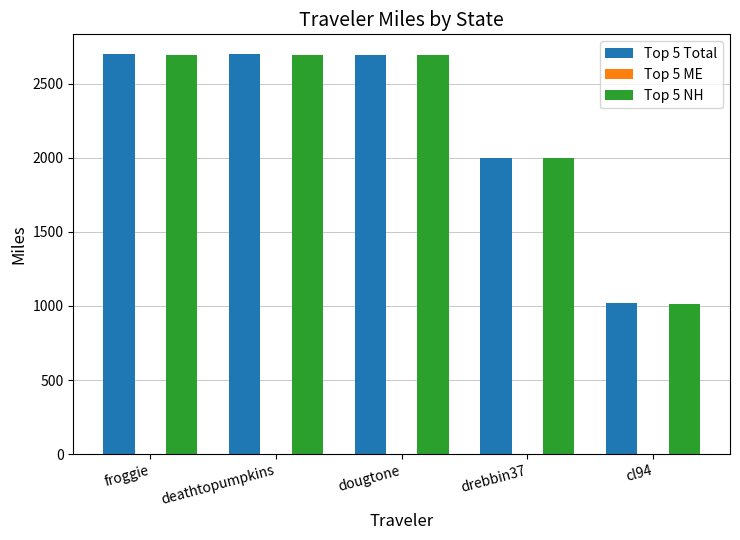

What is the sum of the Top 5 Total values at froggie and dougtone?

5396.6